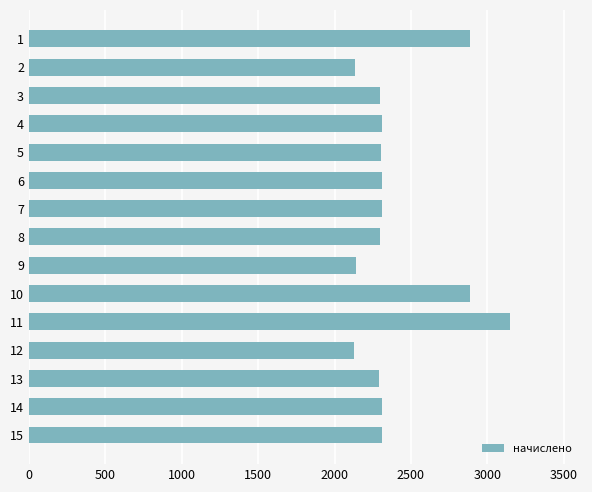

What is the ratio of the value at 10 to the value at 6?

1.3